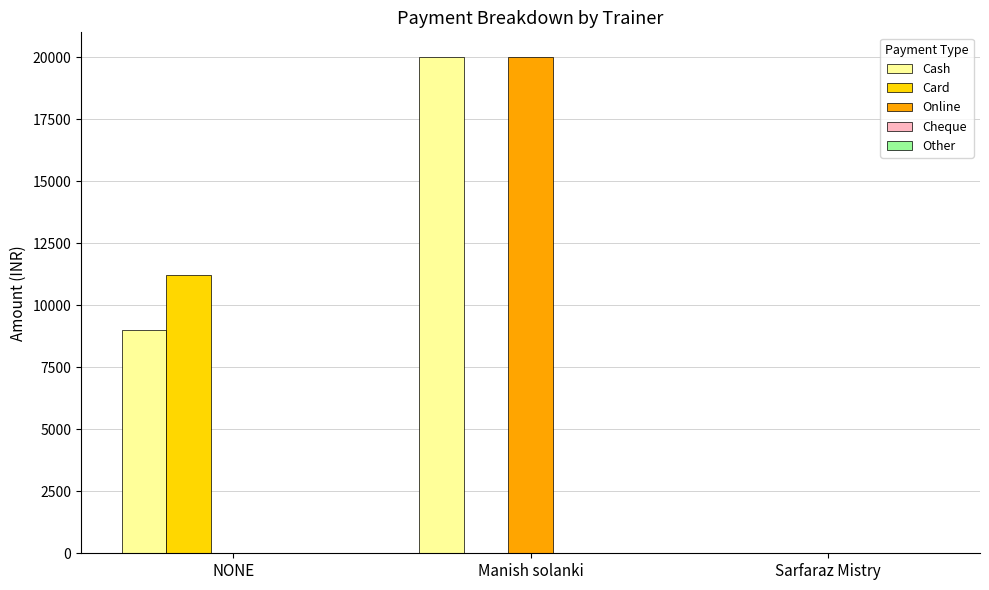

Between NONE and Manish solanki, which series saw the biggest shift?

Online